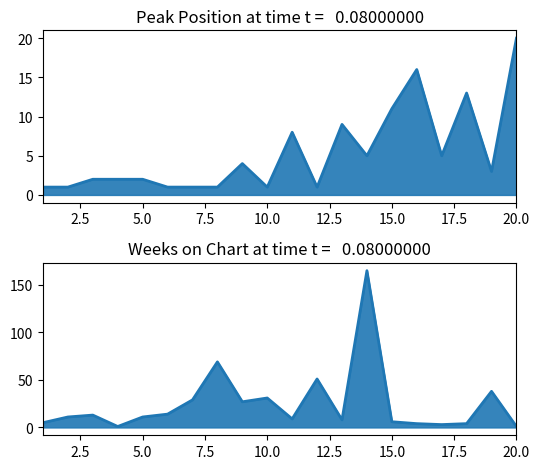

In Peak Position, how many points are lower than both neighbors (excluding endpoints)?

5